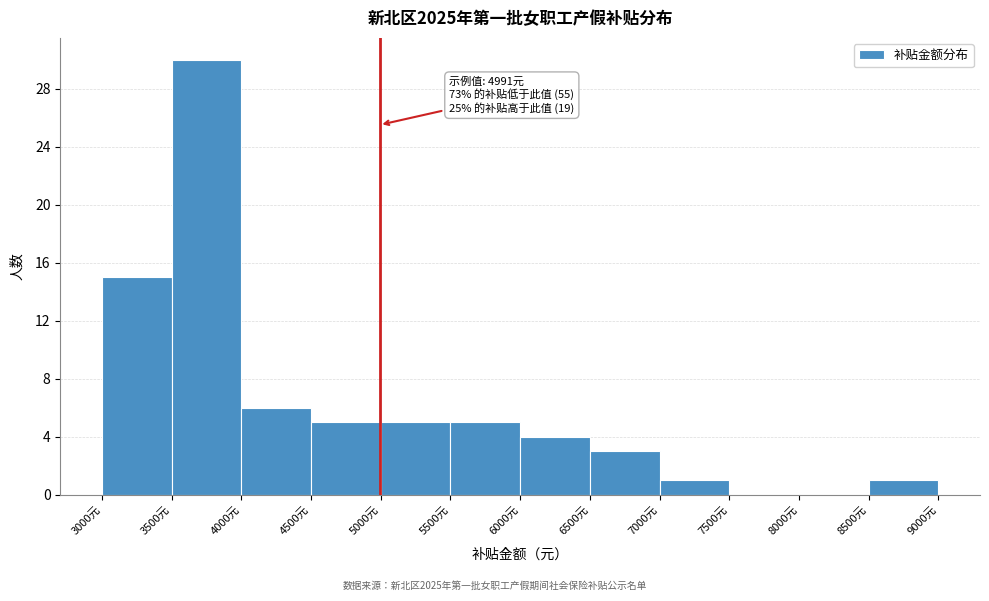

Which range on the x-axis has the tallest bar?

3500 to 4000